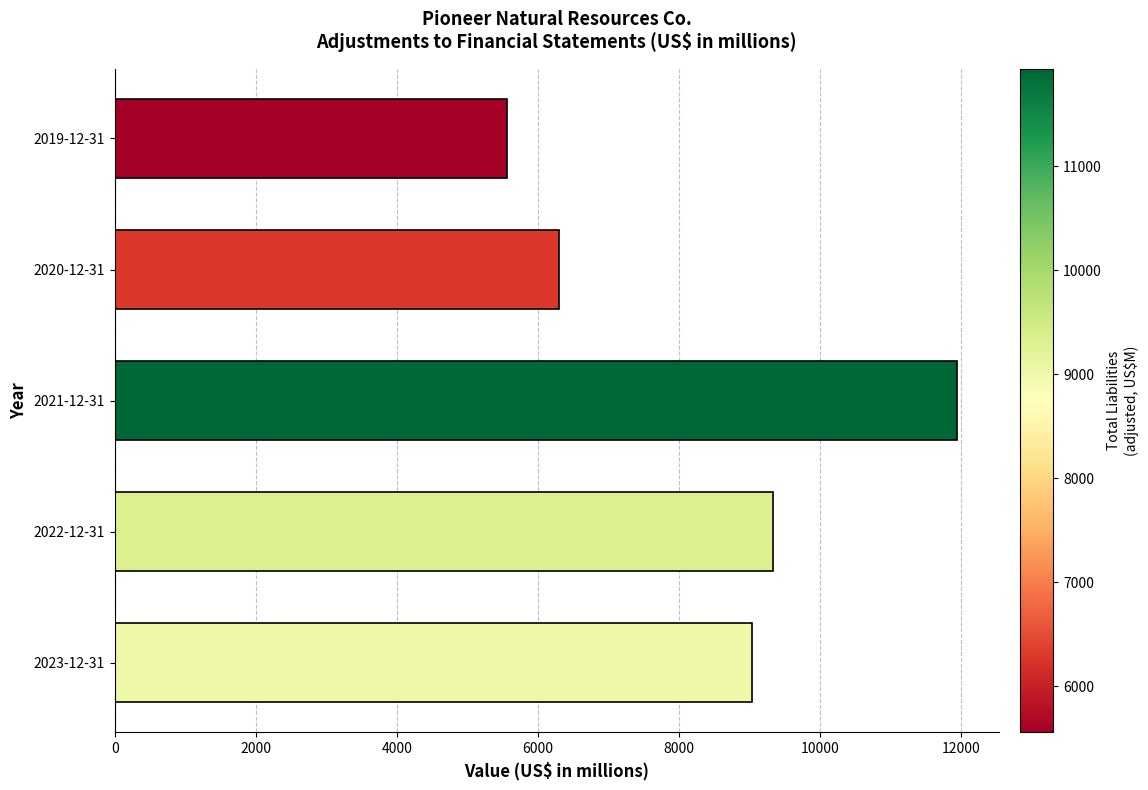

What is the sum of the values at 2022-12-31 and 2021-12-31?

21268